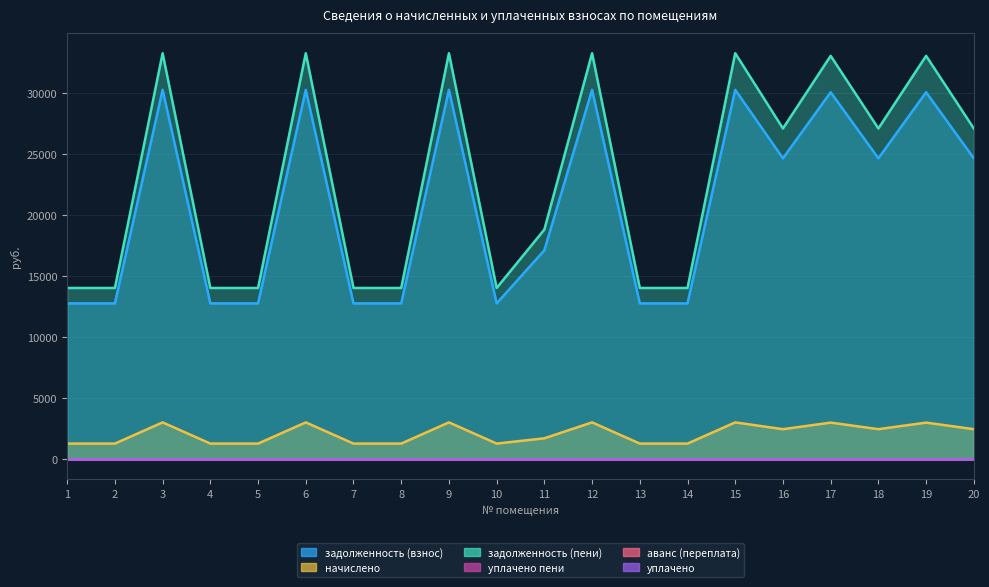

Which series has the widest spread of values?

задолженность (пени)